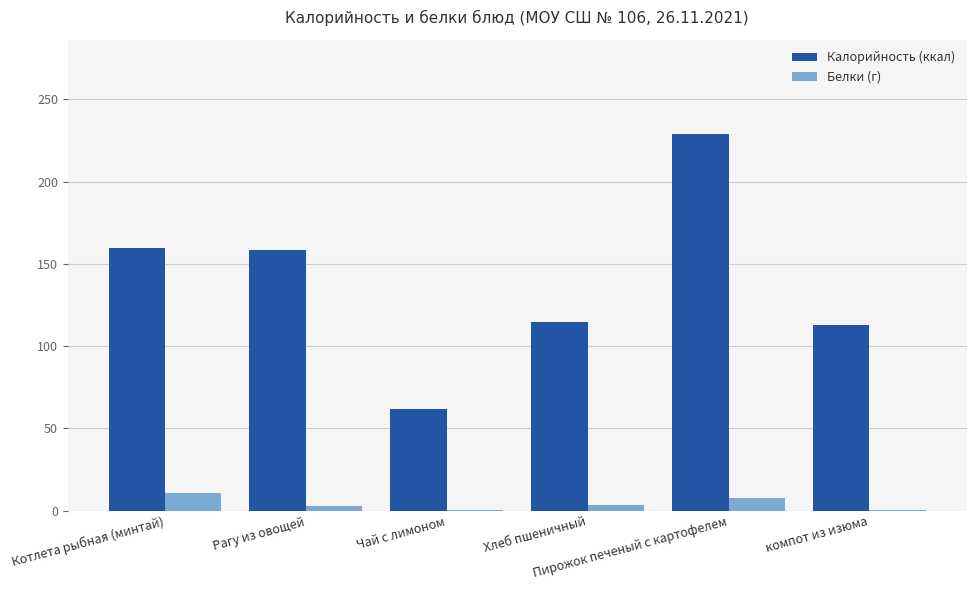

What is the difference between the Калорийность (ккал) values at Рагу из овощей and компот из изюма?

45.7